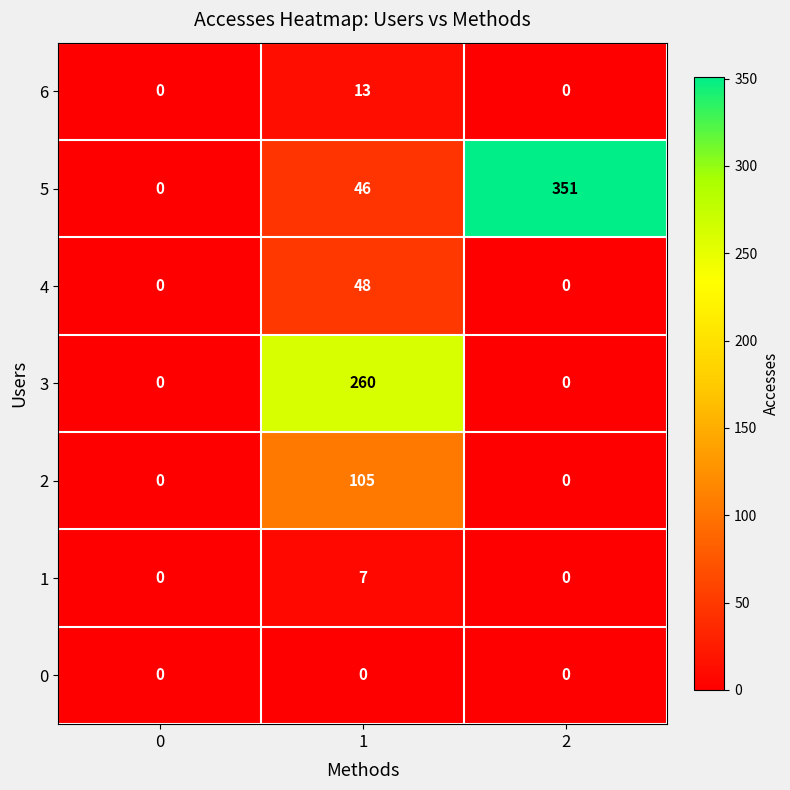

Which series has the largest total across all categories?

5